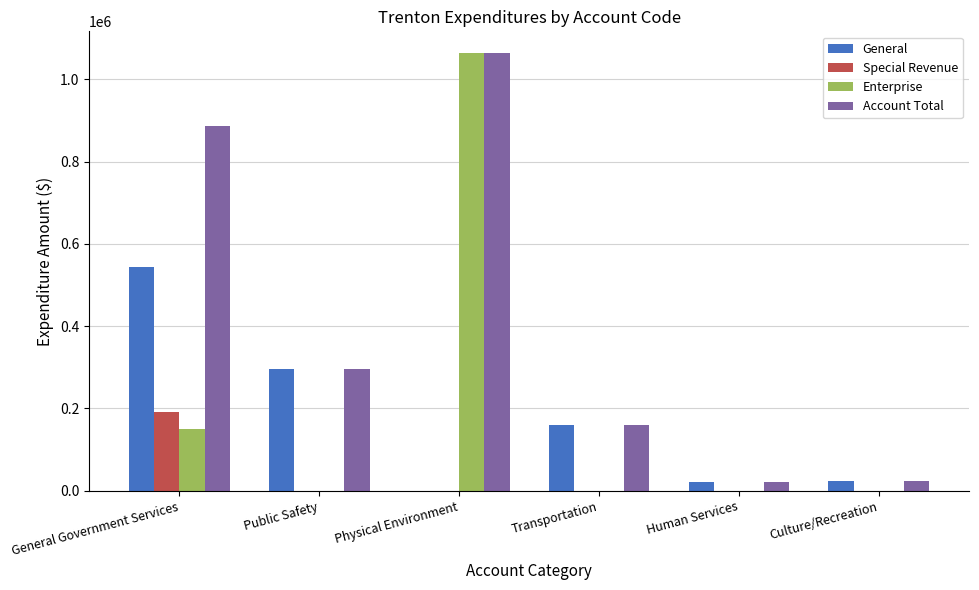

Which series has the largest total across all categories?

Account Total